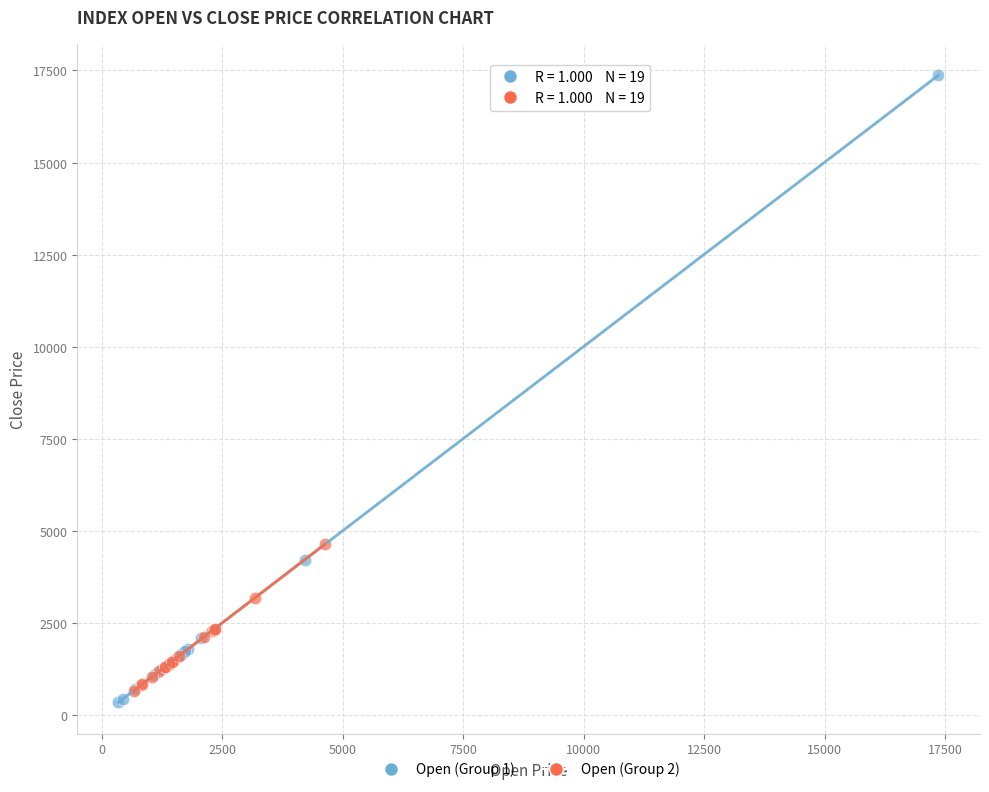

Which series has the largest Y range (max minus min)?

Open (Group 1)